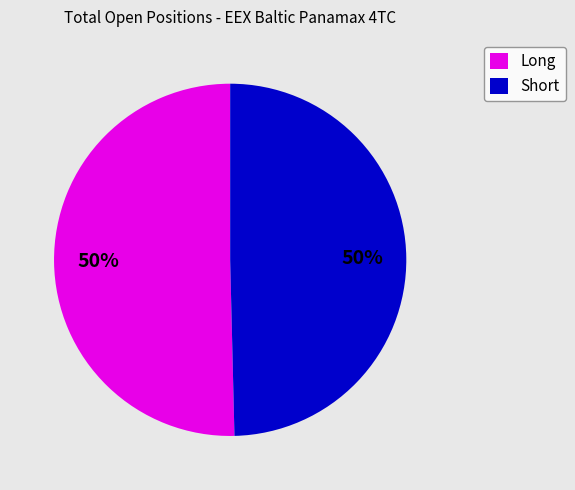

To the nearest percent, what percentage of the pie is Long?

50%